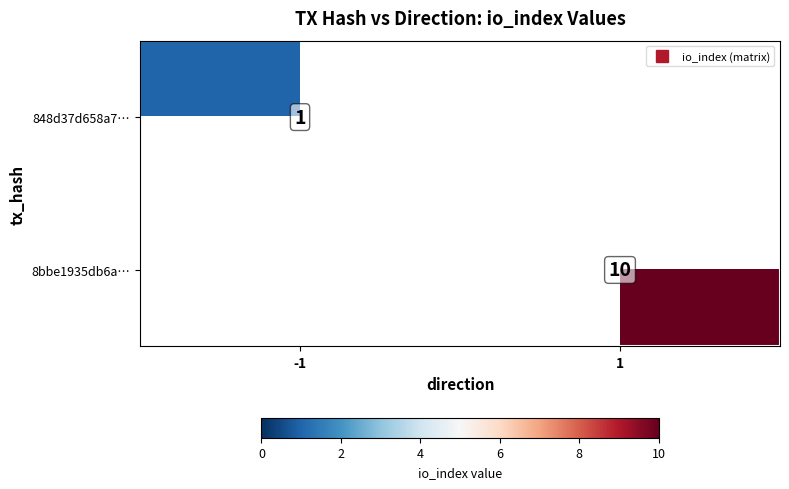

What is the sum of all 848d37d658a7… values?

1